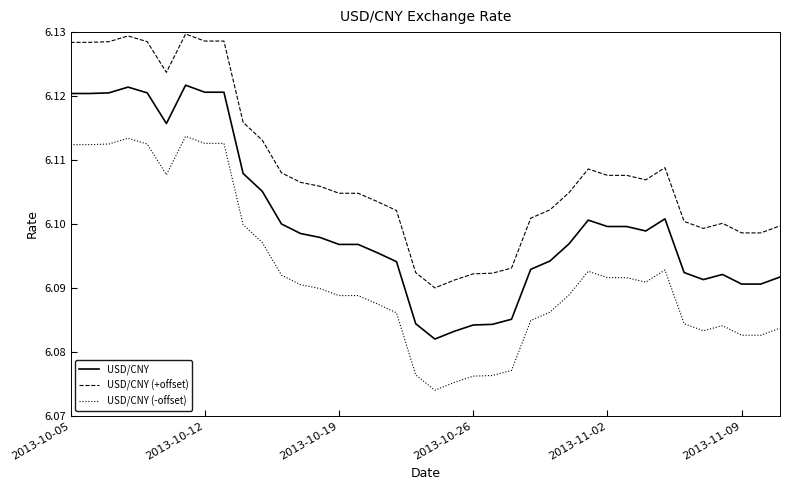

True or false: USD/CNY and USD/CNY (-offset) intersect in this chart.

False